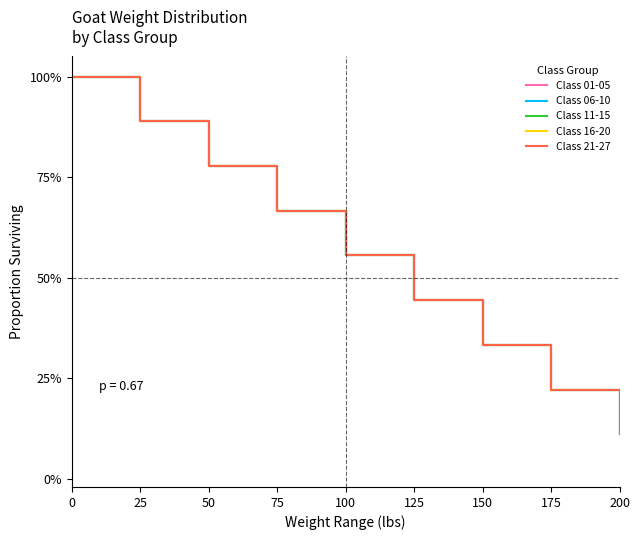

Where is Class 06-10 nearest to the value 55?

100